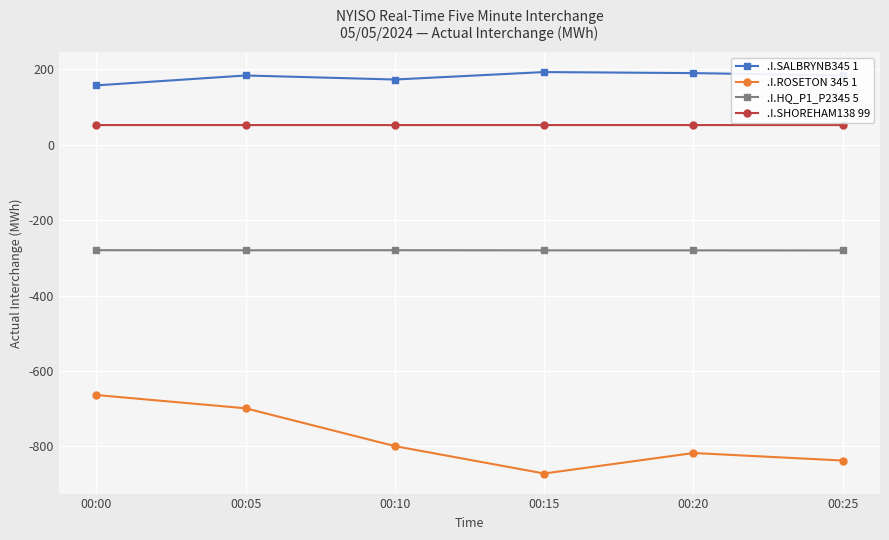

What is the value of the .I.SHOREHAM138 99 point at the 1st from the left?

52.2